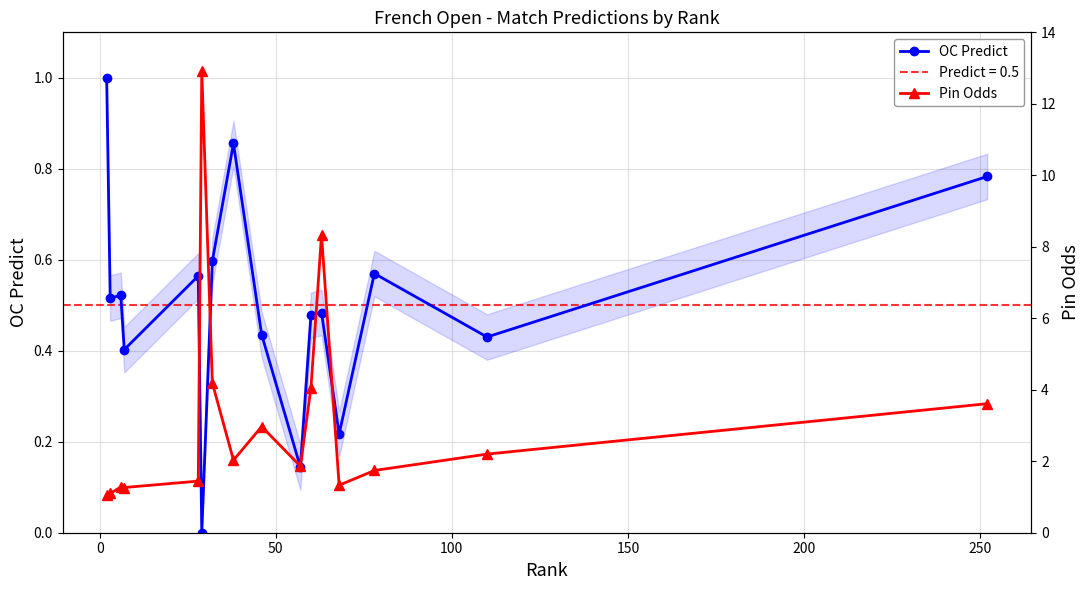

In Pin Odds, how many points are higher than both neighbors (excluding endpoints)?

4